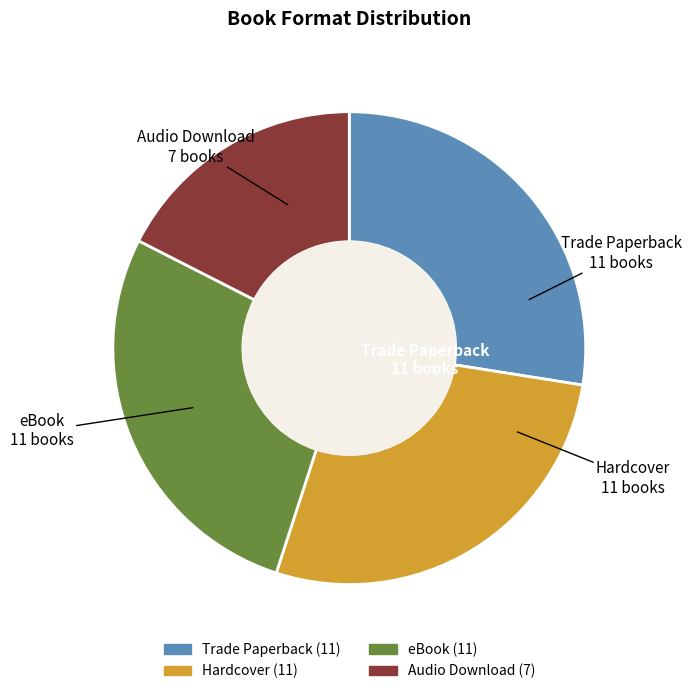

Which category has the smallest portion of the pie?

Audio Download